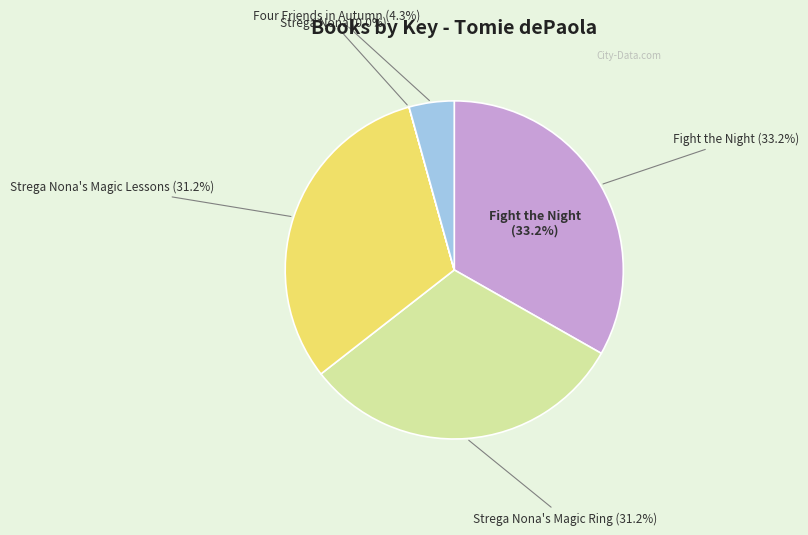

How many segments does this pie chart have?

5